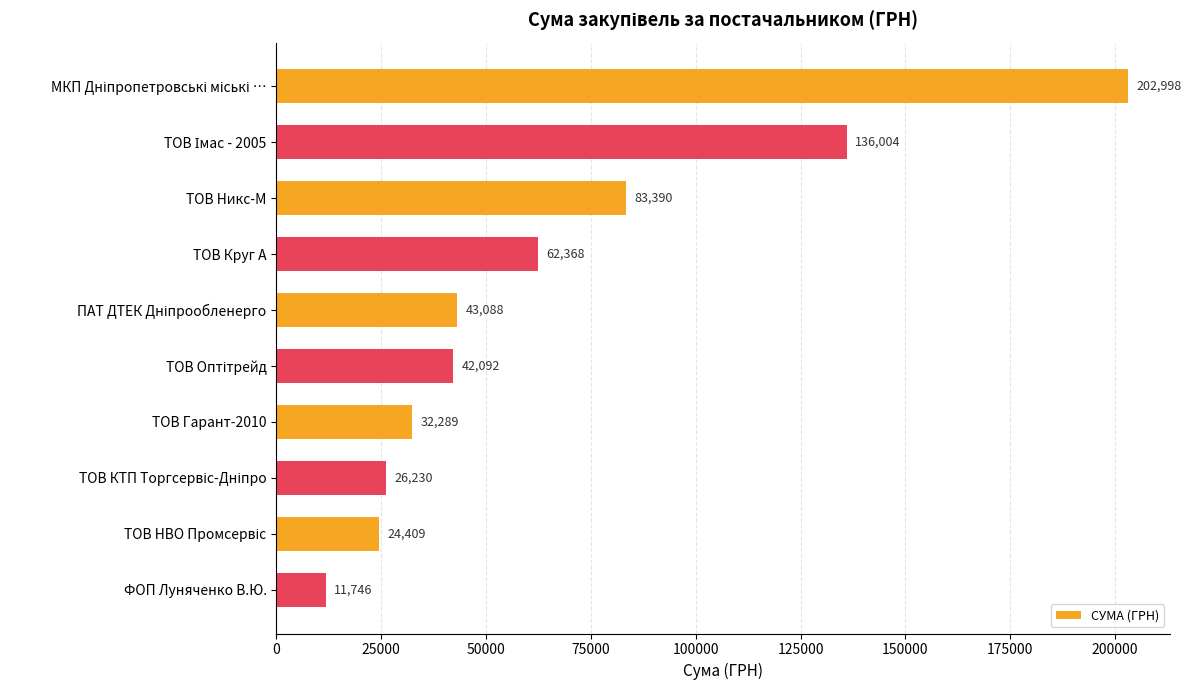

What is the minimum value shown in the chart?

11746.0